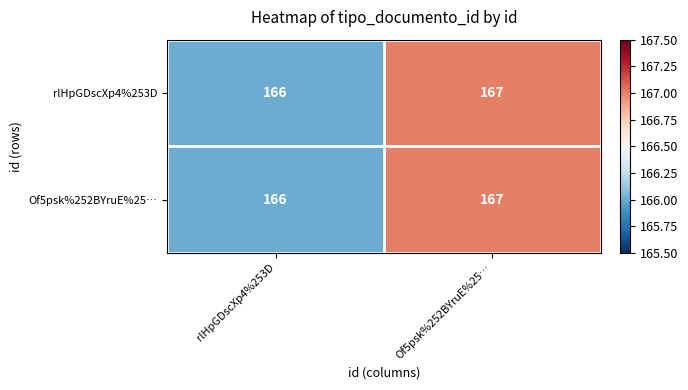

What is the minimum value shown in the chart?

166